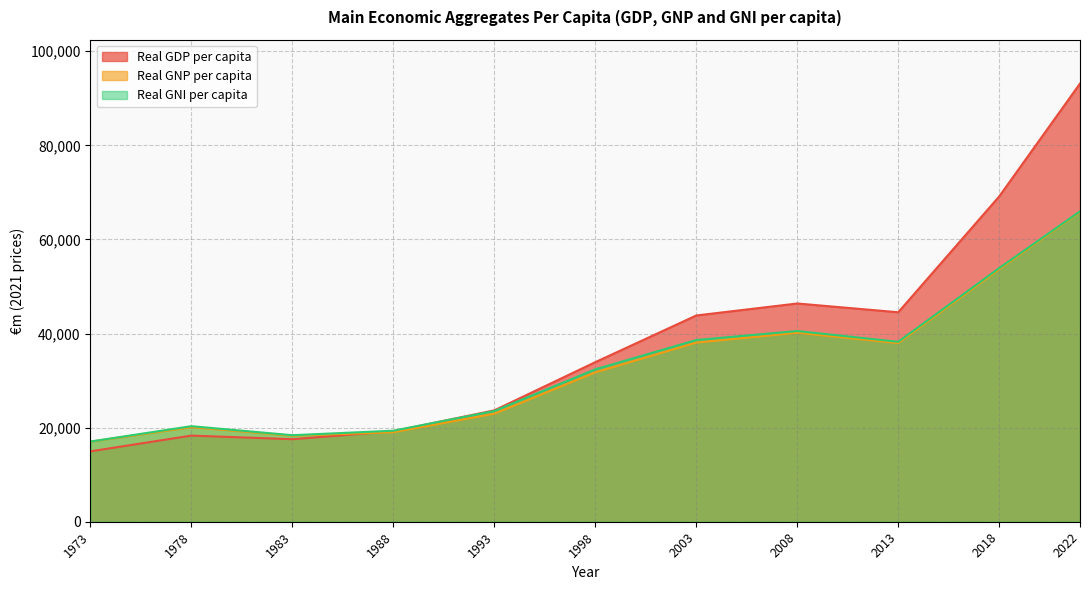

True or false: Real GNP per capita has more than 1 points higher than both neighbors.

True